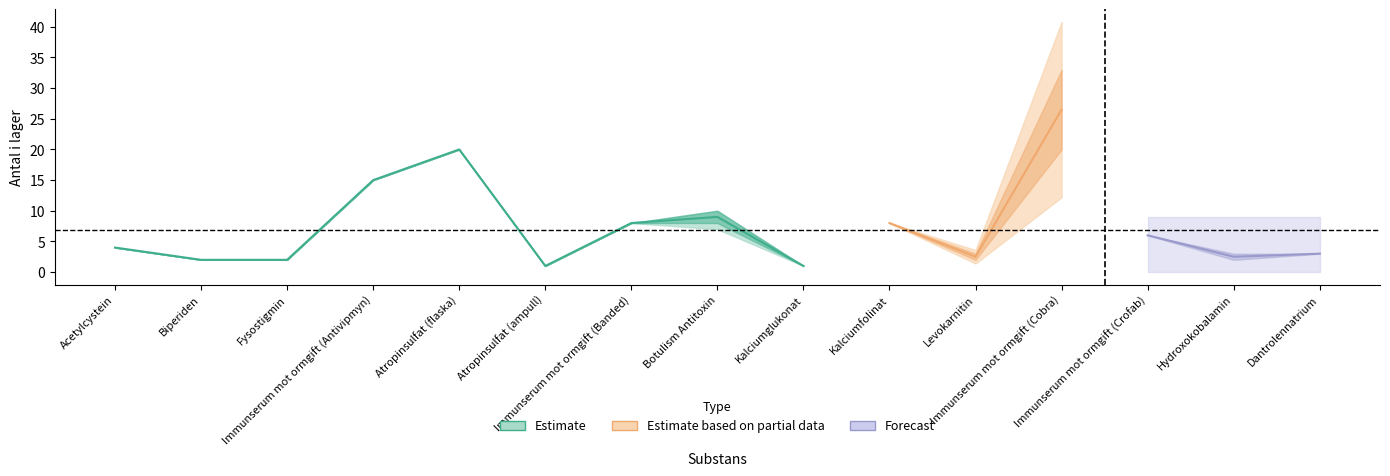

True or false: antal_i_lager and rekommenderat_antal cross at least once.

False